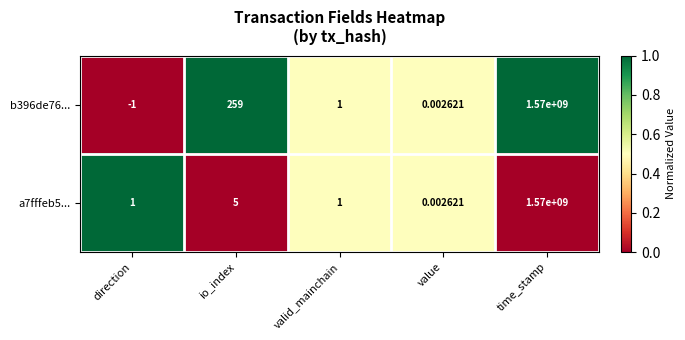

How many categories are shown in the chart?

5